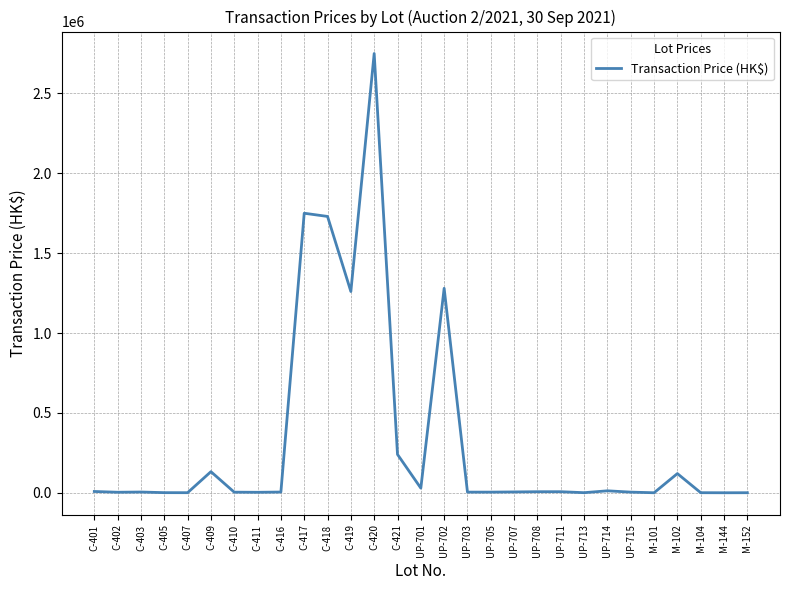

True or false: the data shows 6500 at UP-708.

True